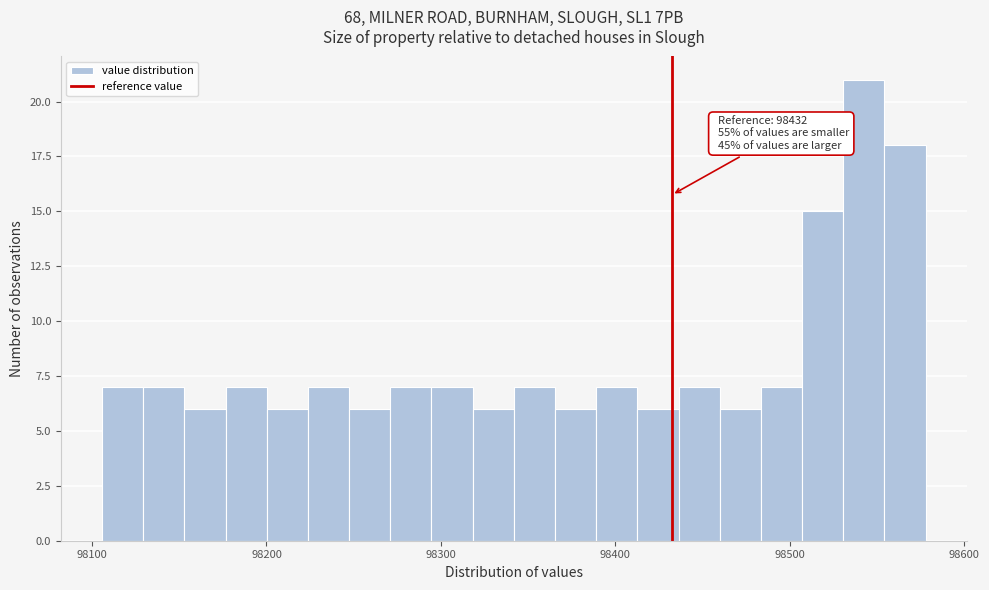

Read against the x-axis, roughly where is the centre of the tallest bar?

98540